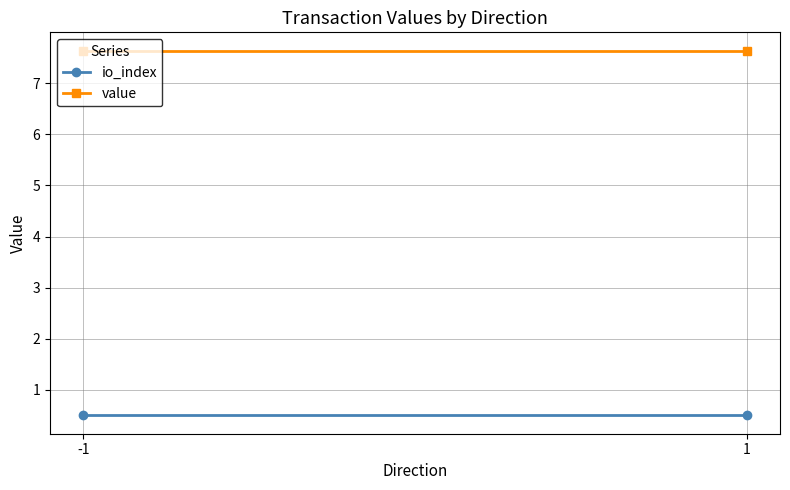

What is the average value of the io_index series?

0.5